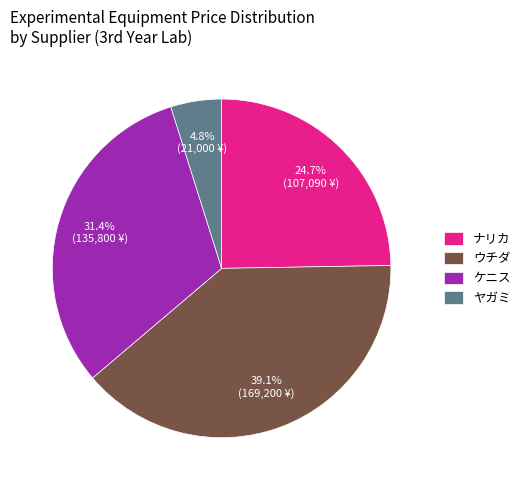

True or false: ウチダ accounts for 4% of the total.

False